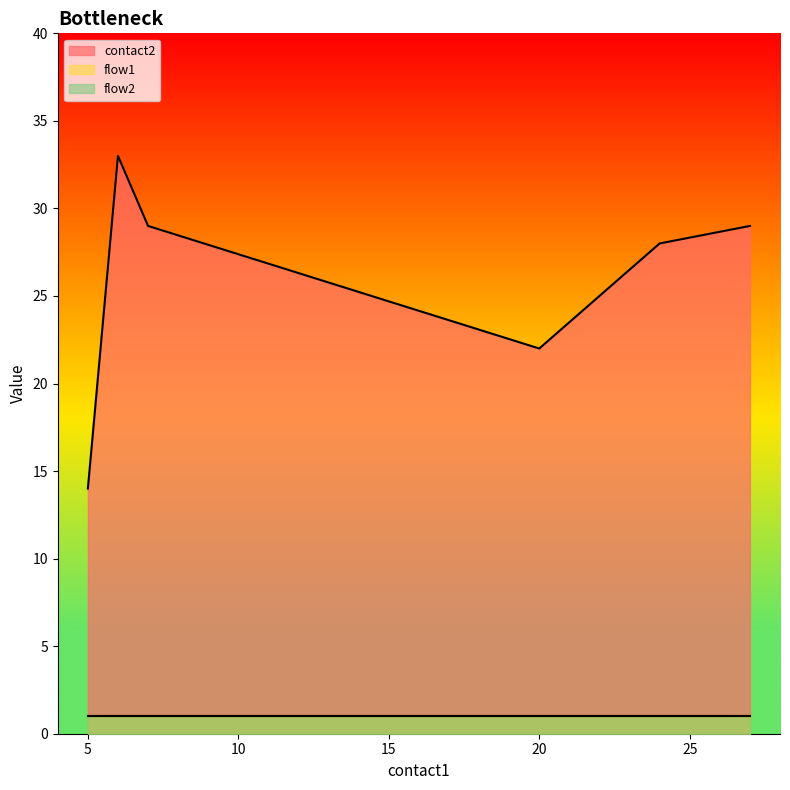

What is the value of the flow1 point at the 2nd from the left?

1